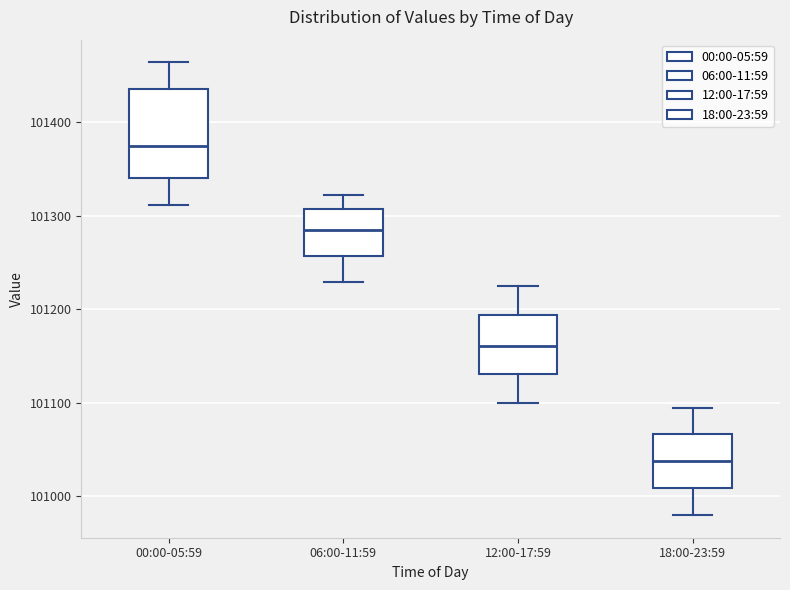

Where is the lower edge of the box for 06:00-11:59 on the y-axis? The values are not printed on the chart, so give them approximately, as read against the axis.

101260